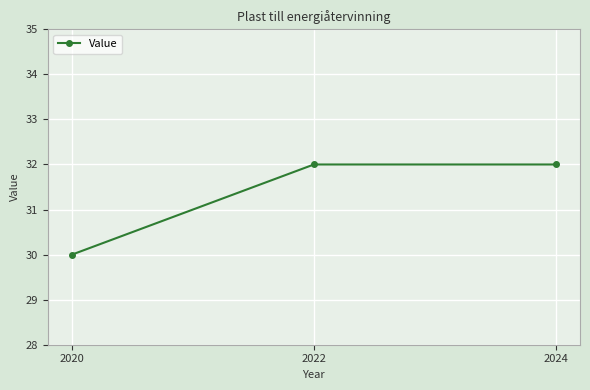

How many lines are shown in the chart?

1